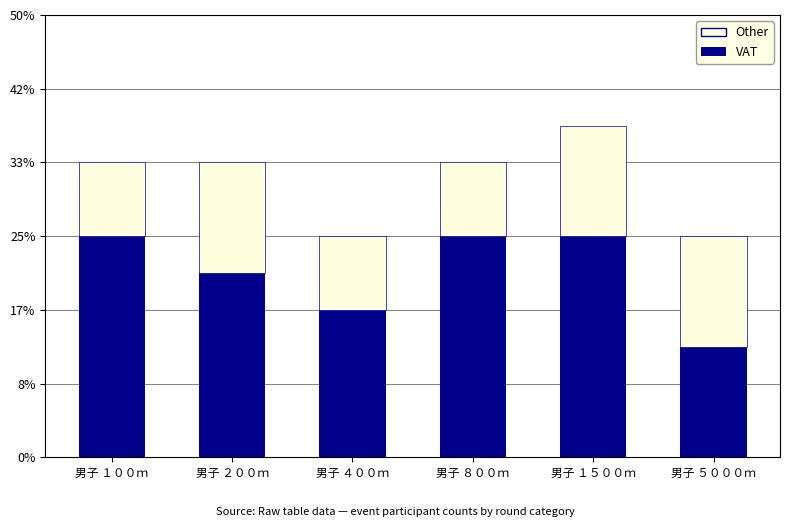

Are the bars horizontal?

No